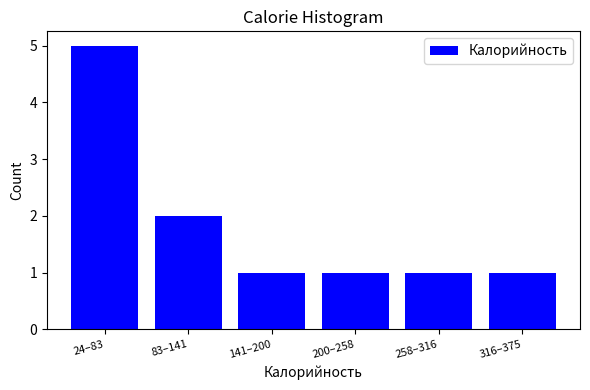

Reading left to right, what are all the values shown in this chart?

5	2	1	1	1	1